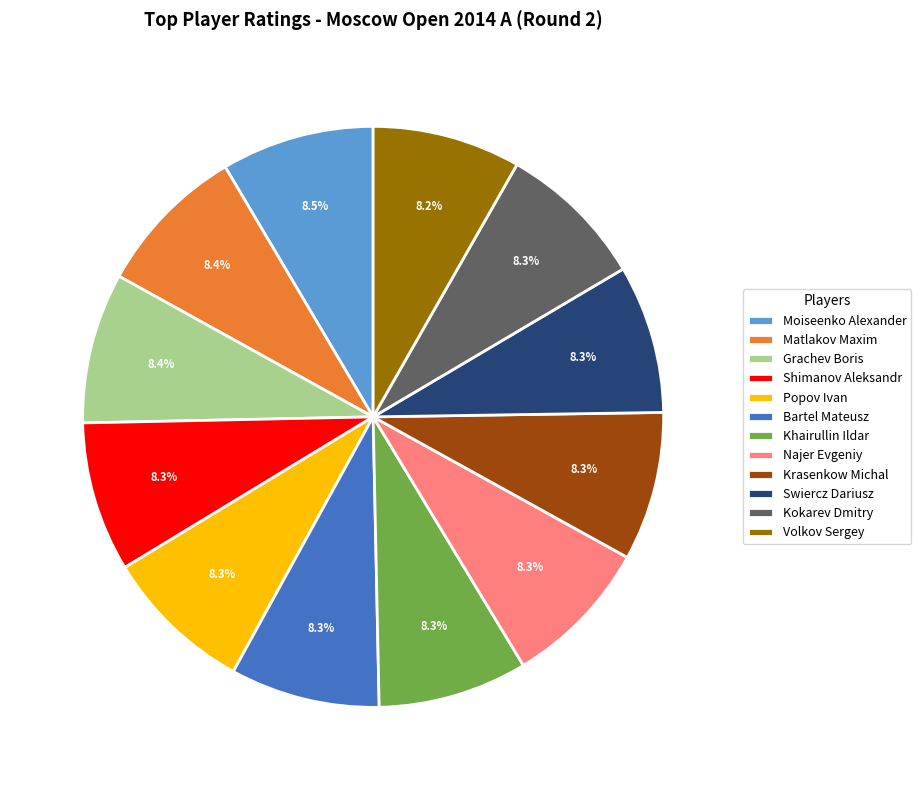

Does Shimanov Aleksandr account for over 50% of the chart?

No